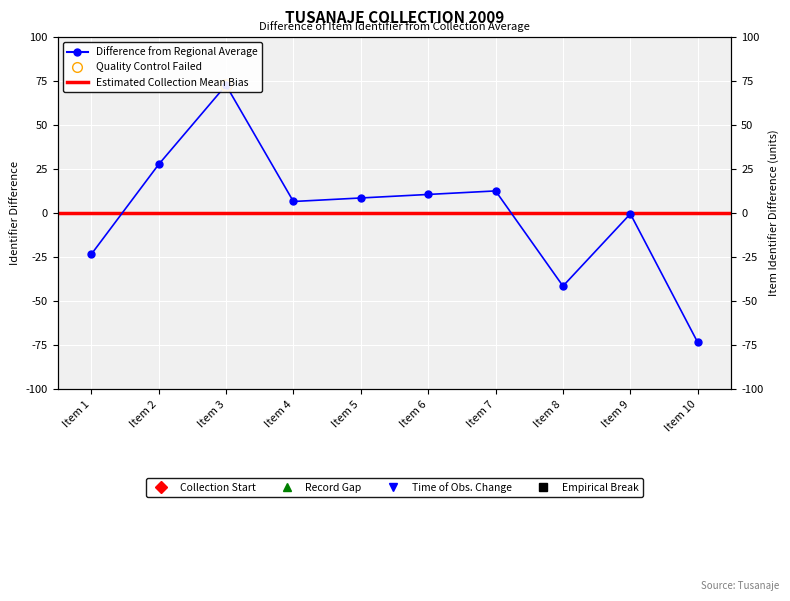

How many interior local valleys (lower than both neighbors) does the data have?

2